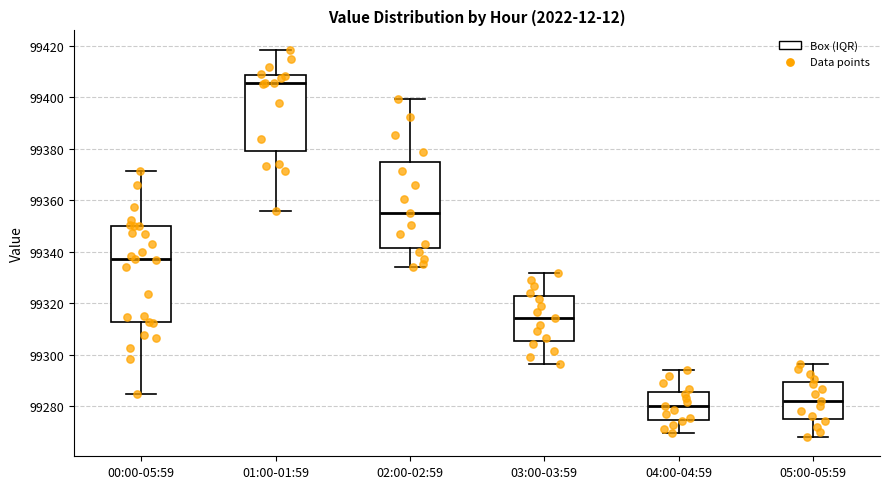

Which box's median line is the lowest?

04:00-04:59